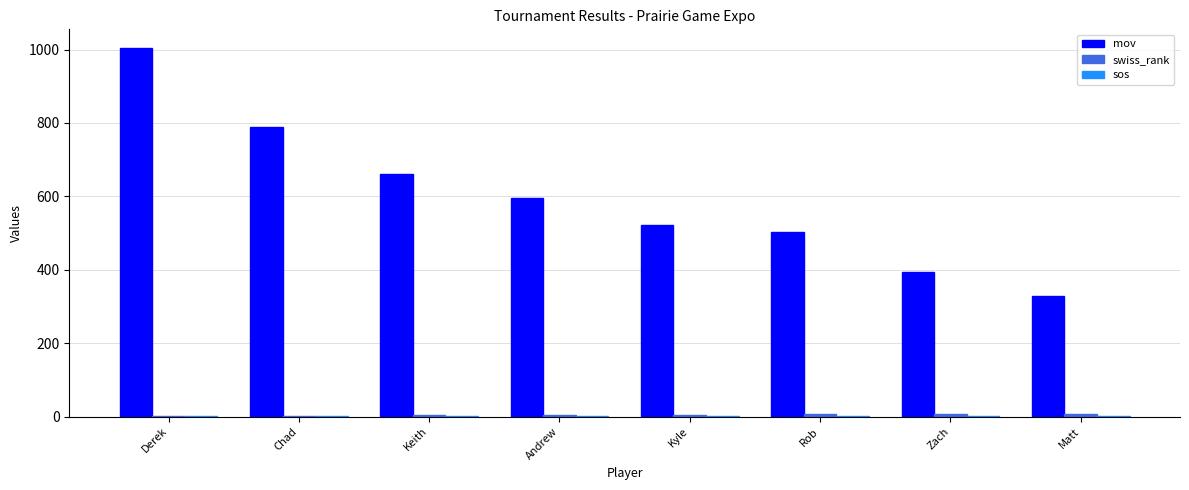

The mov series shows 790.0 at Chad. True or false?

True